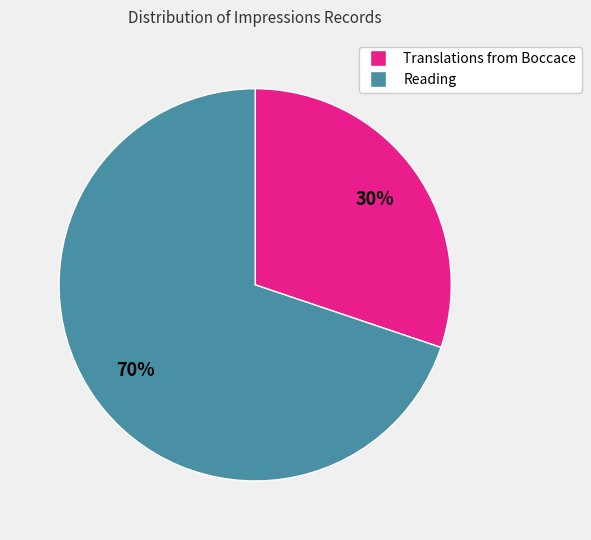

Is there any slice that represents more than half of the pie?

Yes